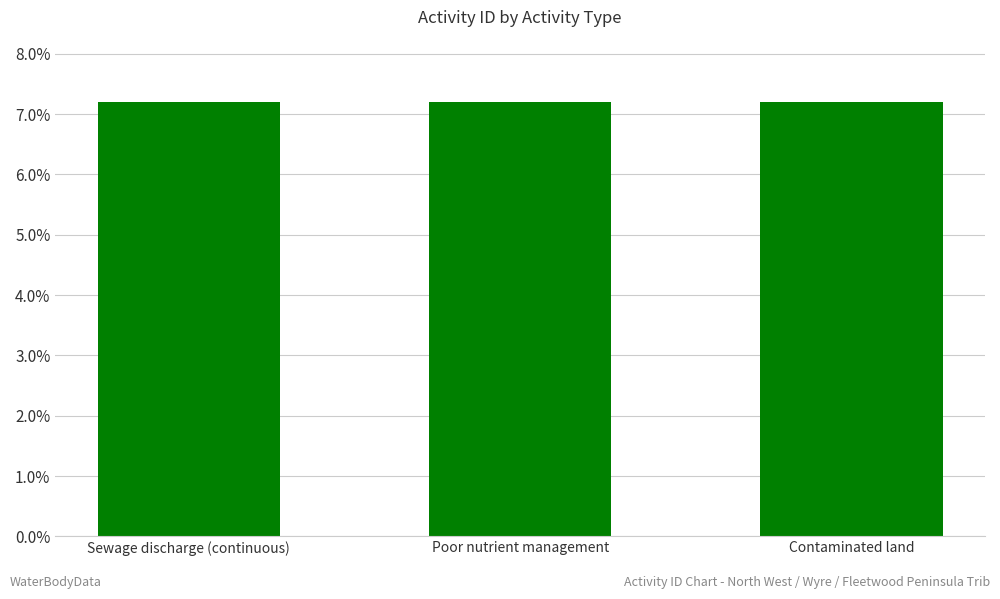

Count the values in the range 7 to 8.

3